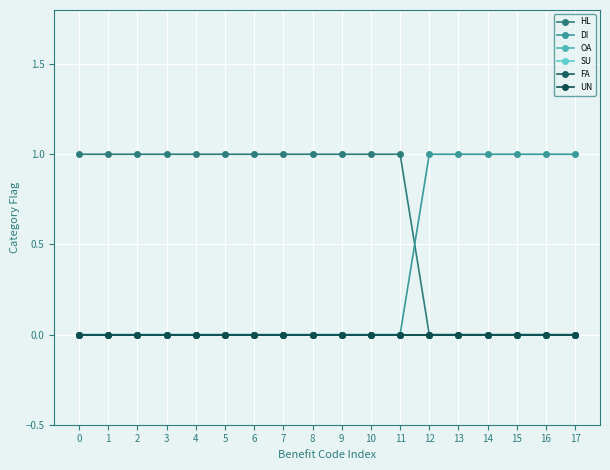

How many DI values are between 0 and 1?

18